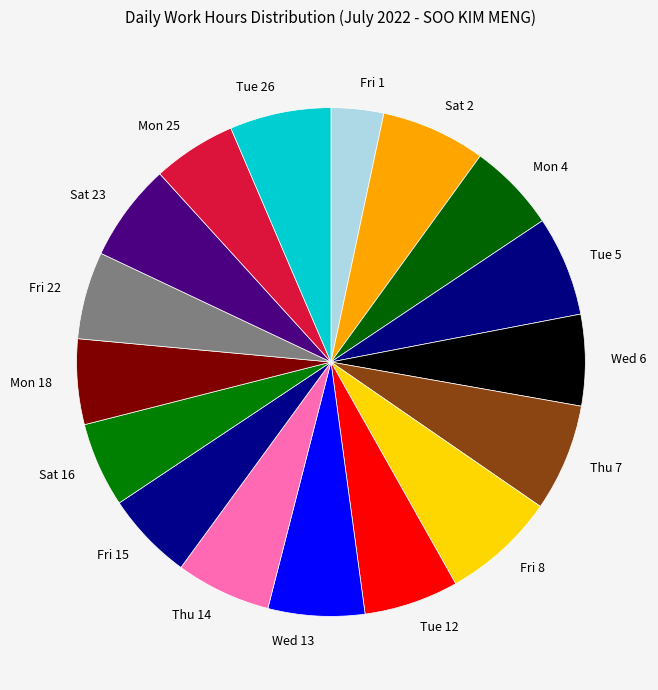

What is the smallest slice in the pie chart?

Fri 1